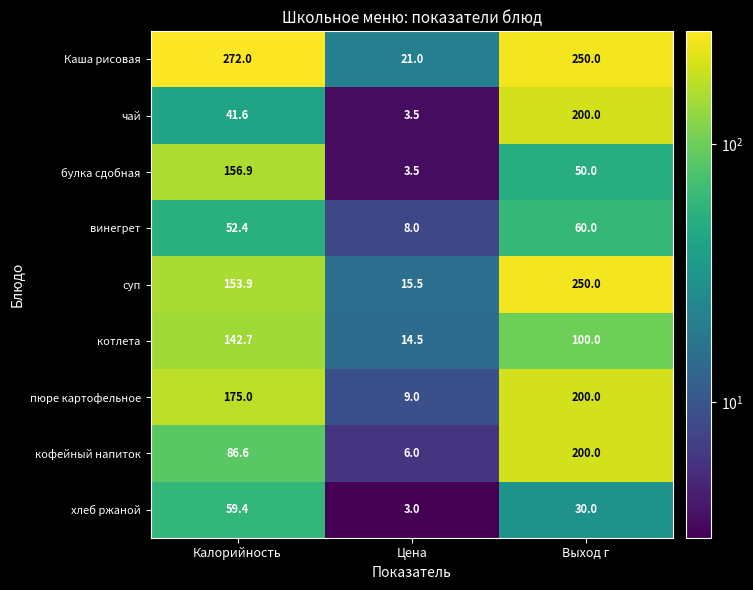

Which series has the widest spread of values?

Каша рисовая